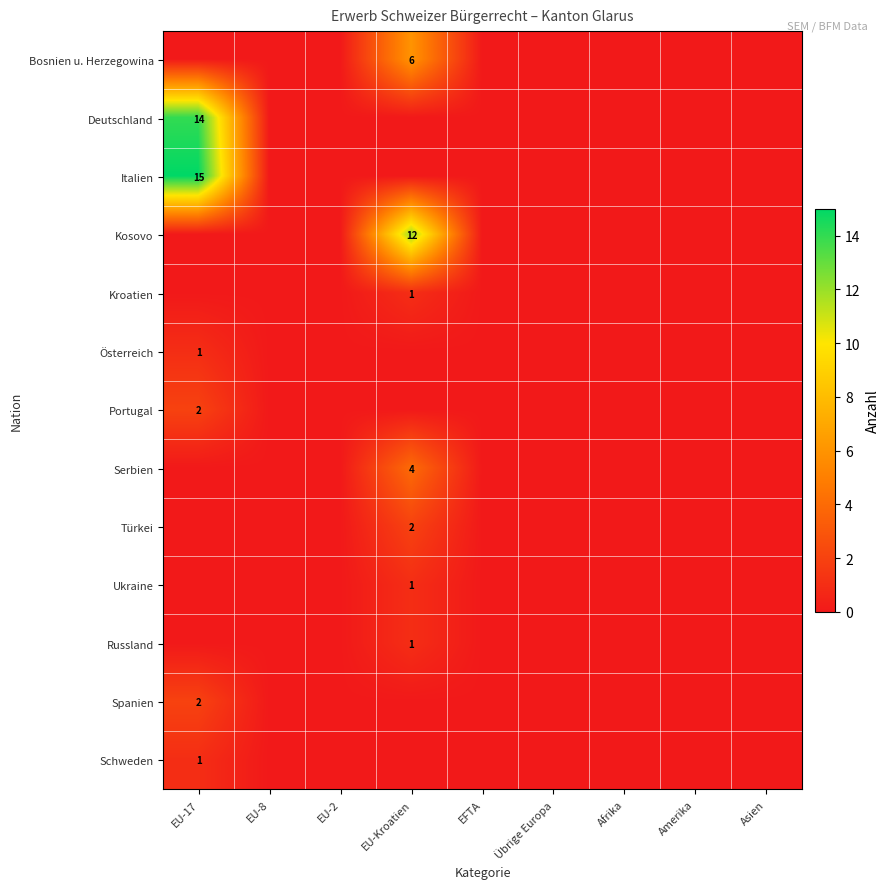

What is the difference between the maximum and second lowest values in the Deutschland series?

14